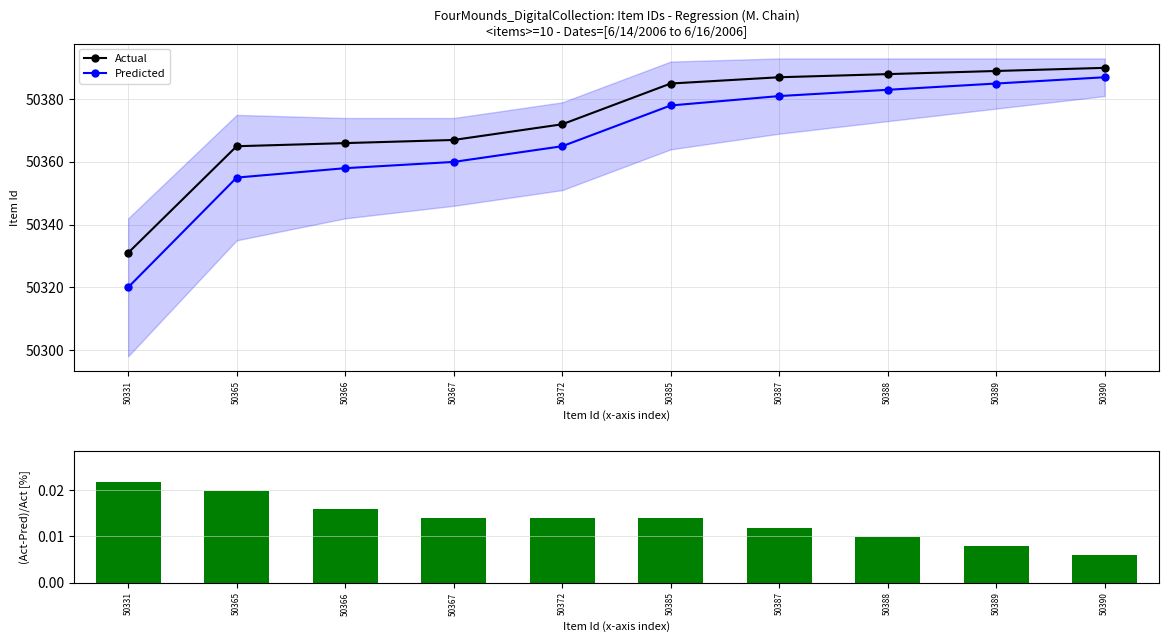

Is the value of Predicted at 50366 greater than the value of (Act-Pred)/Act at 50387?

Yes